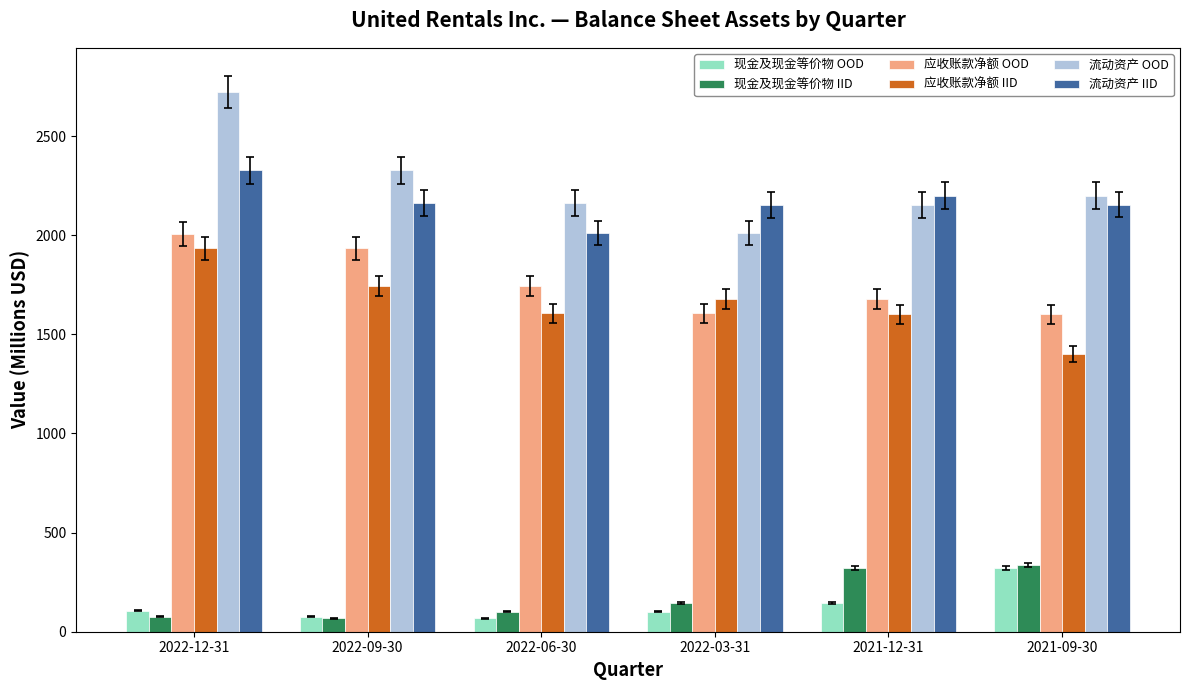

What is the minimum value shown in the chart?

68